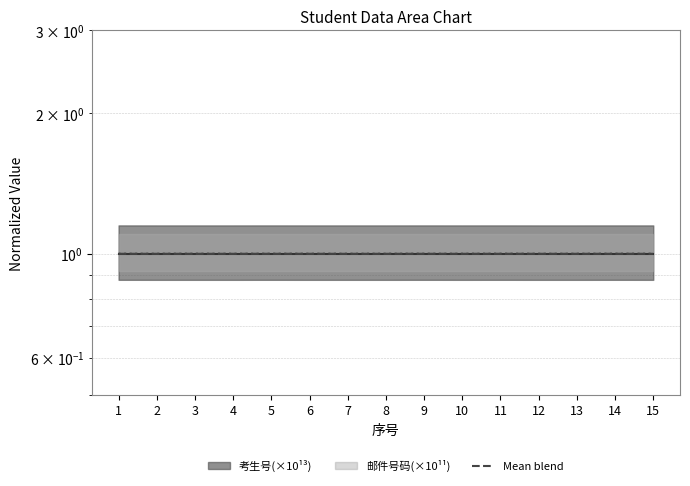

What is the value of the 7th point from the left?

1.0